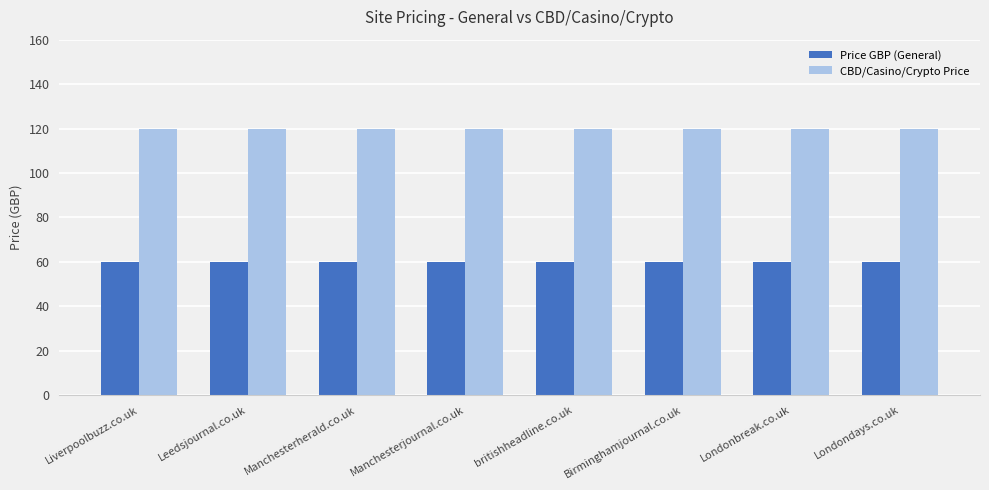

What is the maximum value for CBD/Casino/Crypto Price?

120